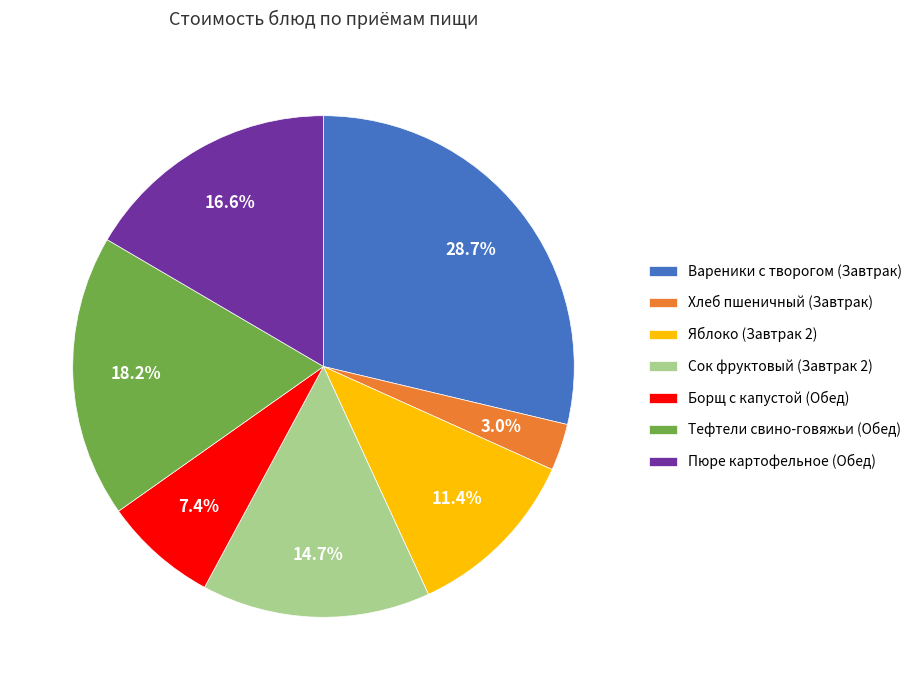

The Вареники с творогом (Завтрак) slice represents 29% of the pie. True or false?

True